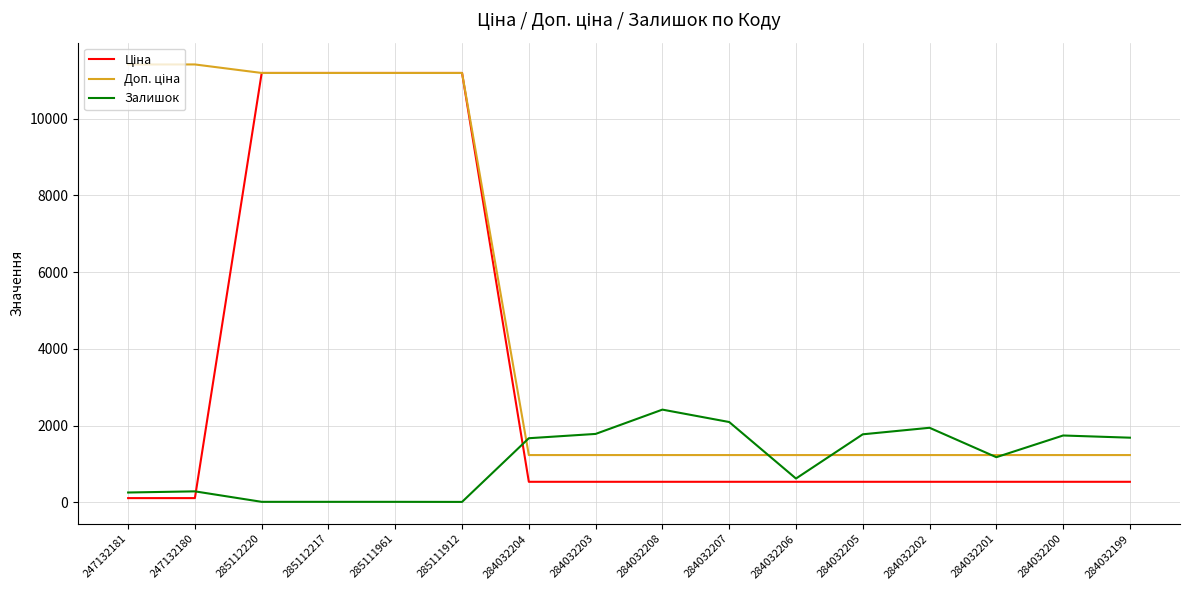

What is the maximum value shown in the chart?

11410.0